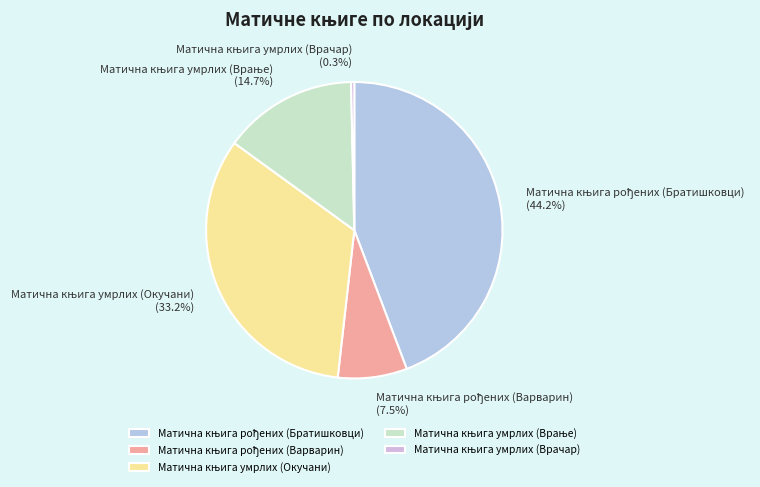

To the nearest percent, what is the average slice percentage?

20%